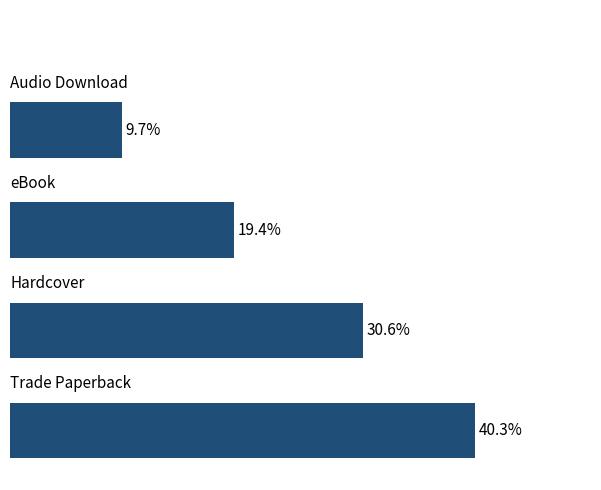

What is the difference between the maximum and minimum values?

30.6